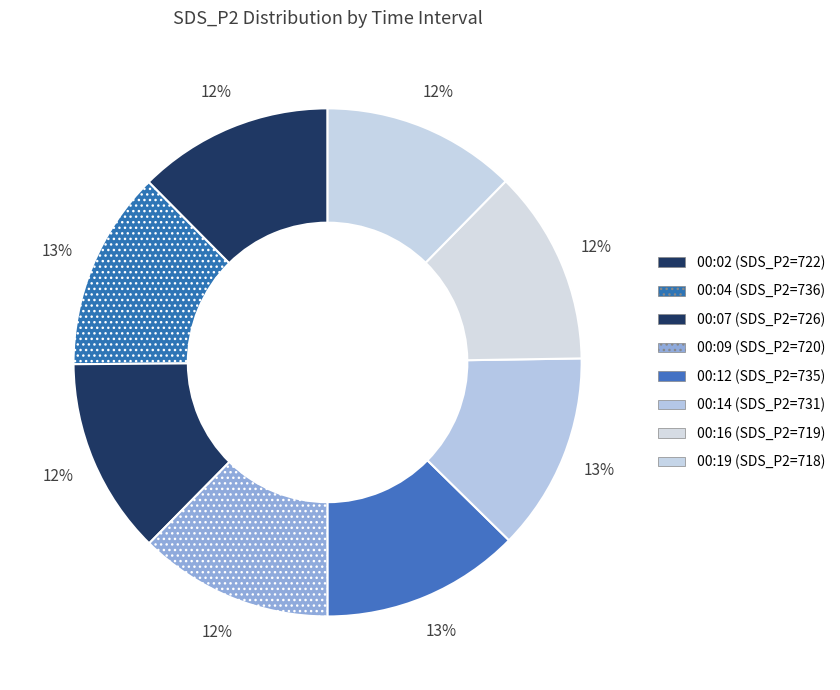

Count the number of slices in the pie.

8